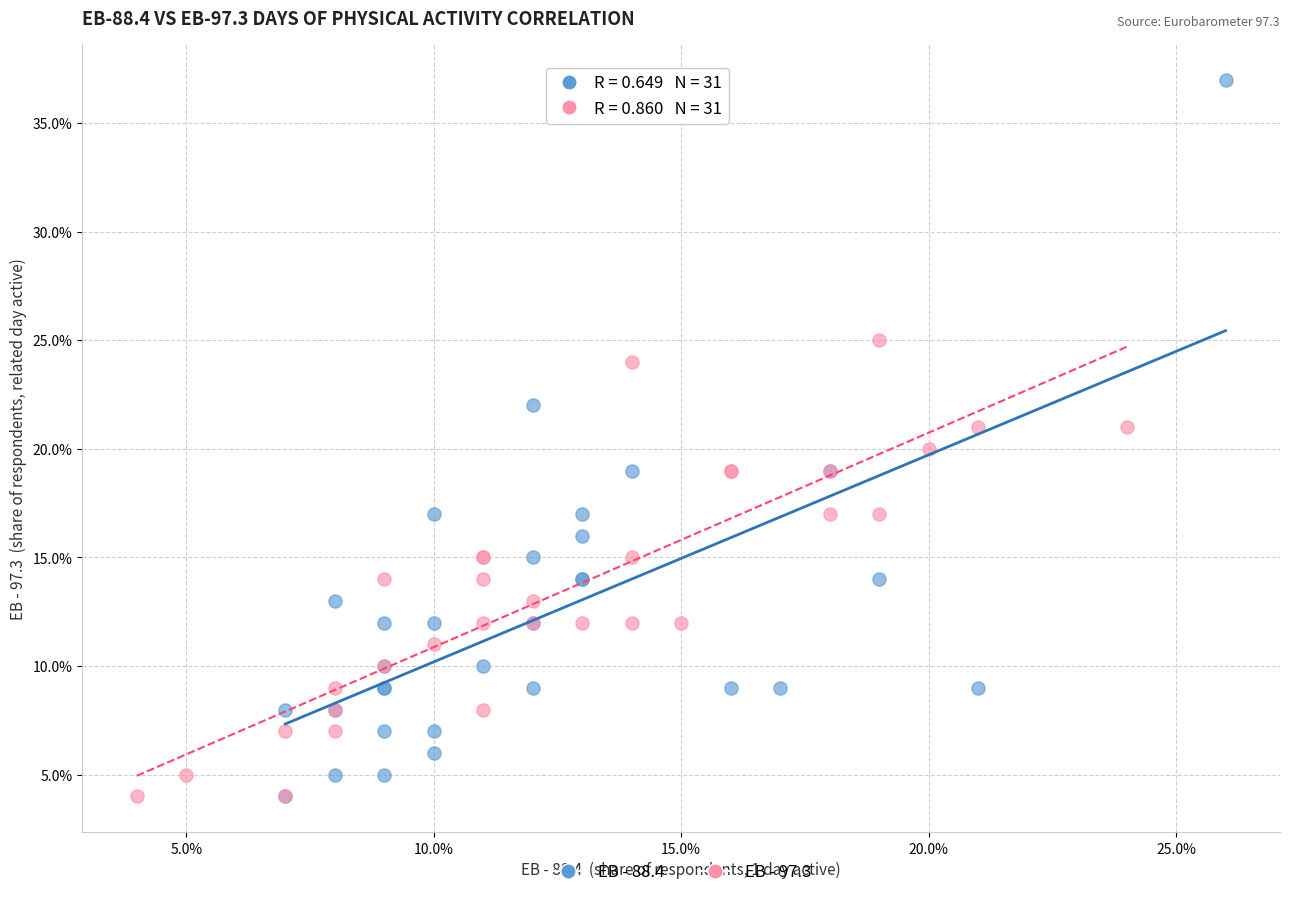

What are all the series names shown in the legend?

EB - 88.4, EB - 97.3